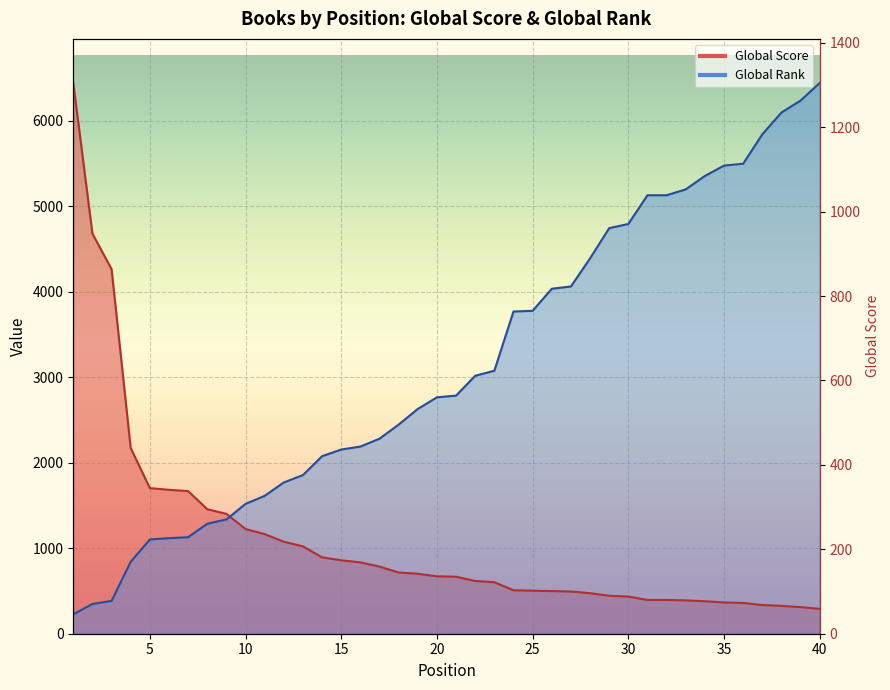

Rank the series by their average value, from highest to lowest.

Global Rank, Global Score